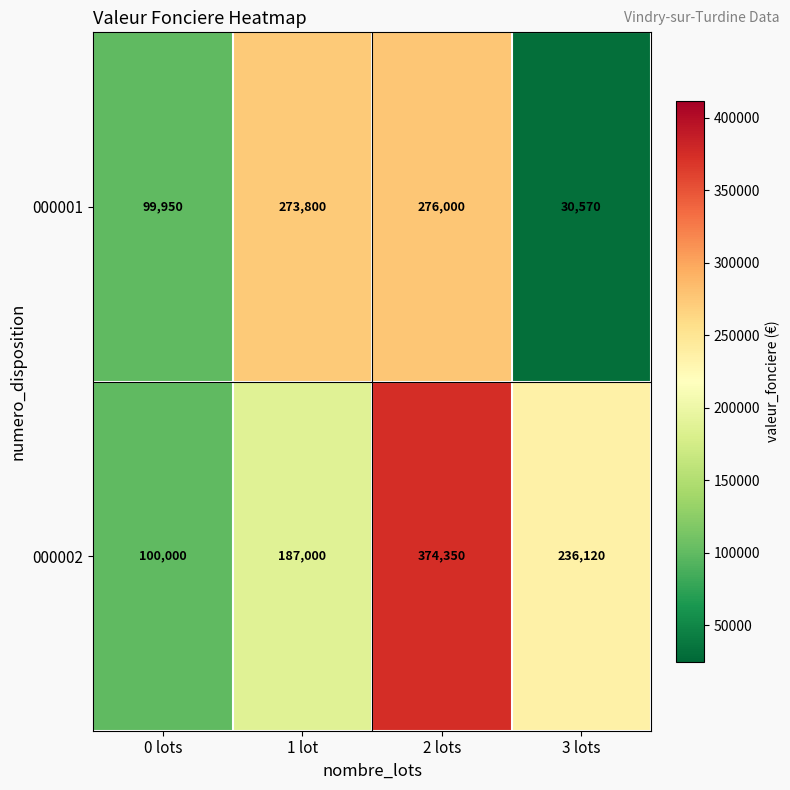

Rank the series by their average value, from lowest to highest.

000001, 000002